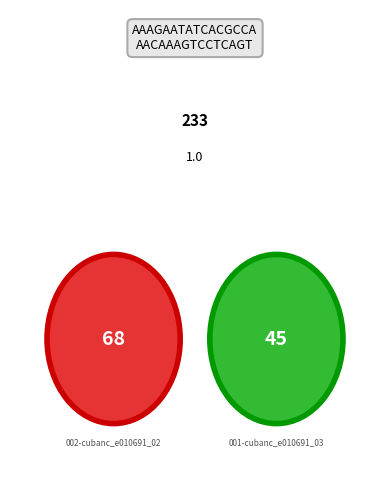

Does any single category account for the majority?

Yes